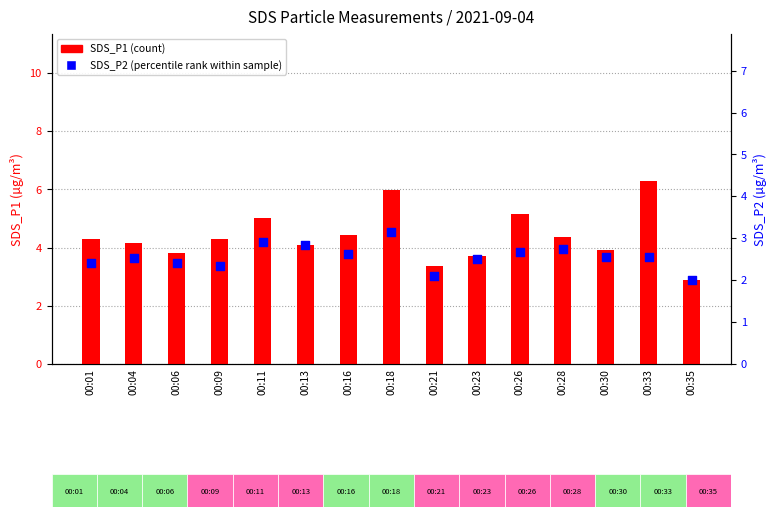

Which series has the largest total across all categories?

SDS_P1